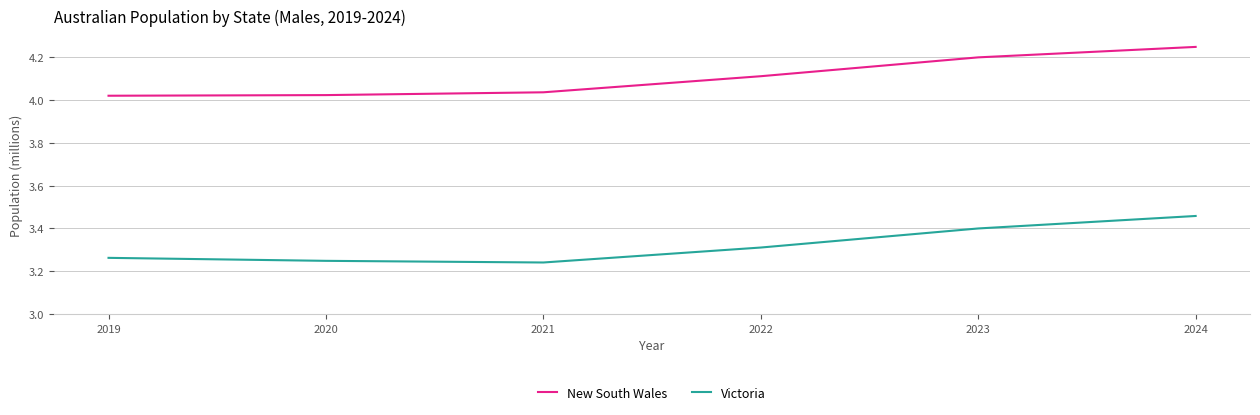

The Victoria series shows 1.3 at 2020. True or false?

False